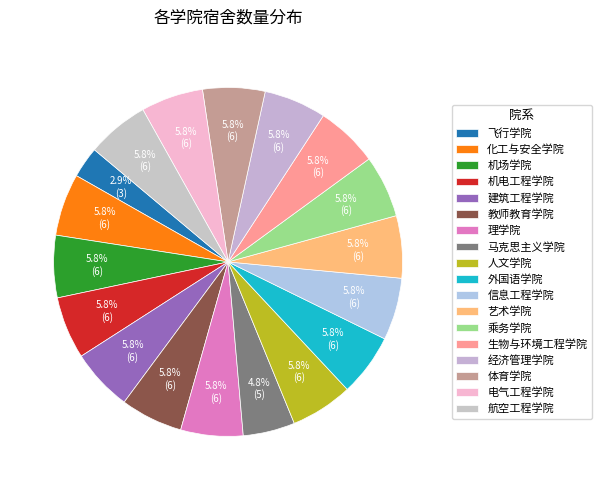

Does 乘务学院 represent more than half of the total?

No